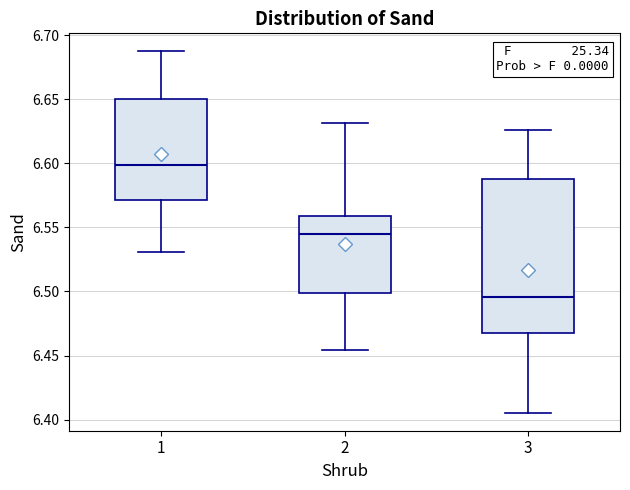

Reading left to right, transcribe this box plot: for each box, give where its median line is, the range the box spans, and where its two whiskers end, as read against the y-axis. The values are not printed on the chart, so give them approximately, as read against the axis.

1: median 6.600, box 6.570 to 6.650, whiskers 6.530 to 6.685
2: median 6.545, box 6.500 to 6.560, whiskers 6.455 to 6.630
3: median 6.495, box 6.470 to 6.590, whiskers 6.405 to 6.625